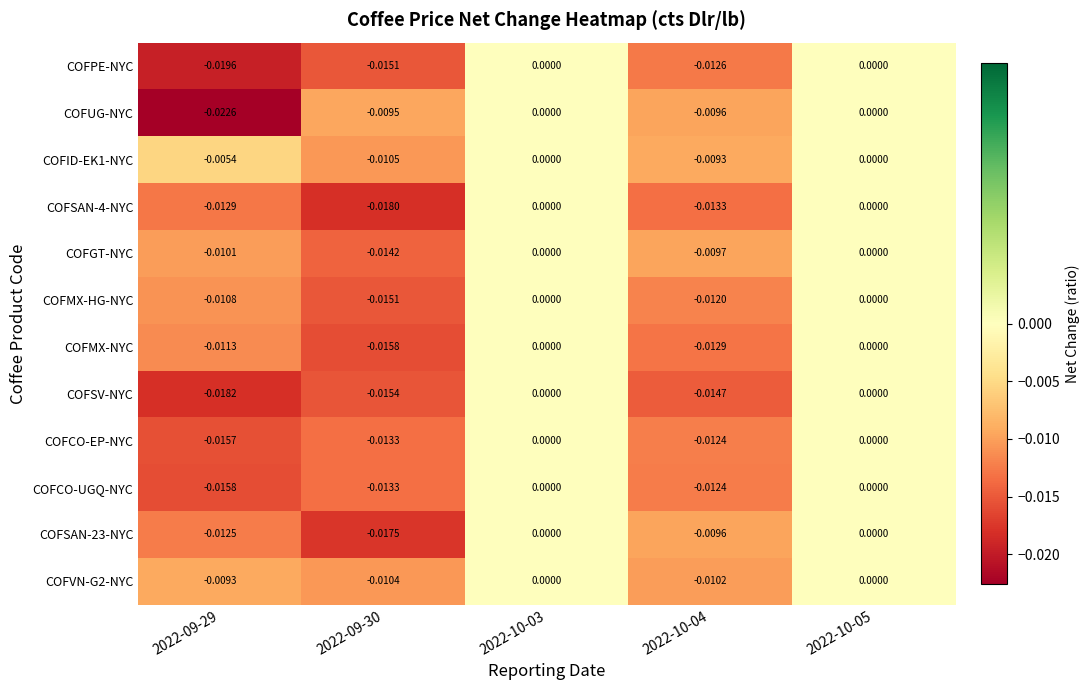

Which series has the largest range (max minus min)?

COFUG-NYC